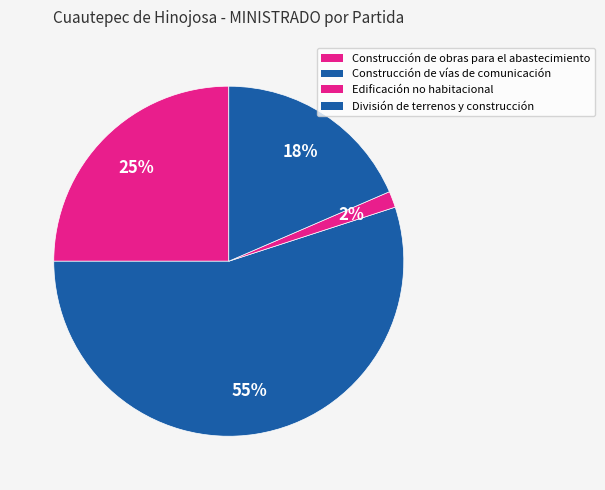

What is the majority slice?

Construcción de vías
de comunicación